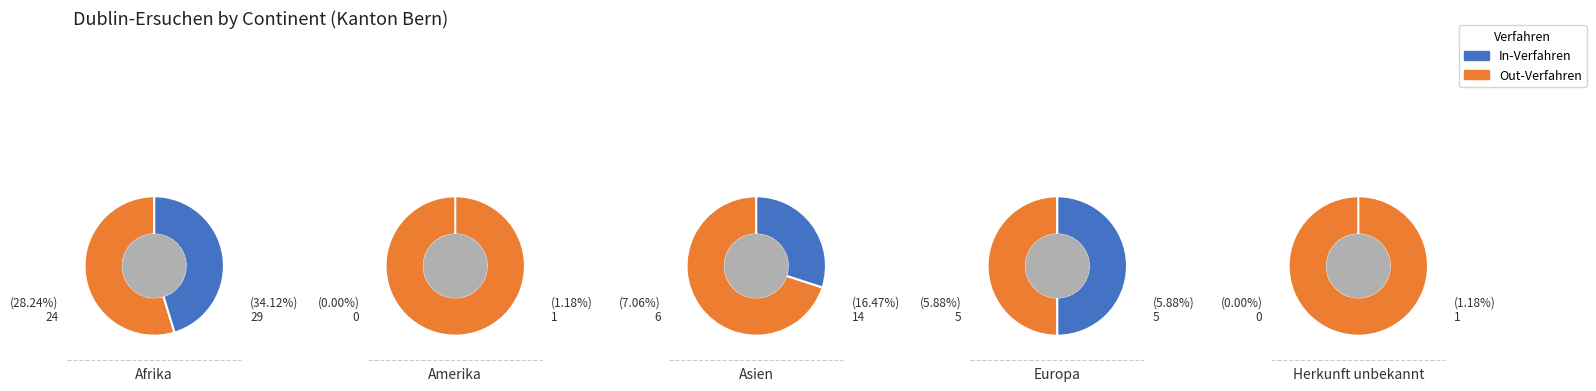

Which category accounts for the majority?

Afrika